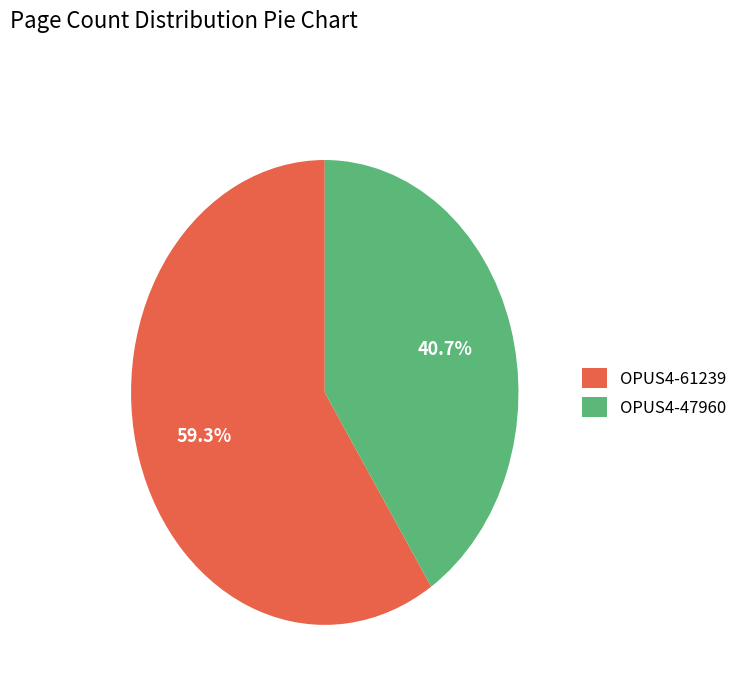

Rank the categories by value from lowest to highest.

OPUS4-47960, OPUS4-61239